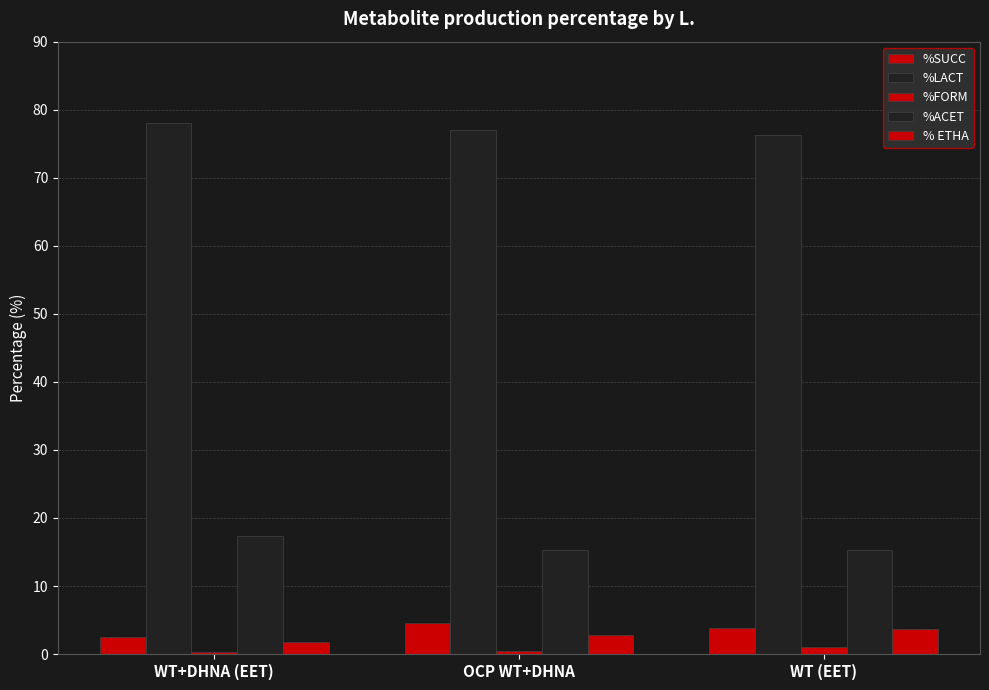

How many bars are there in total?

15